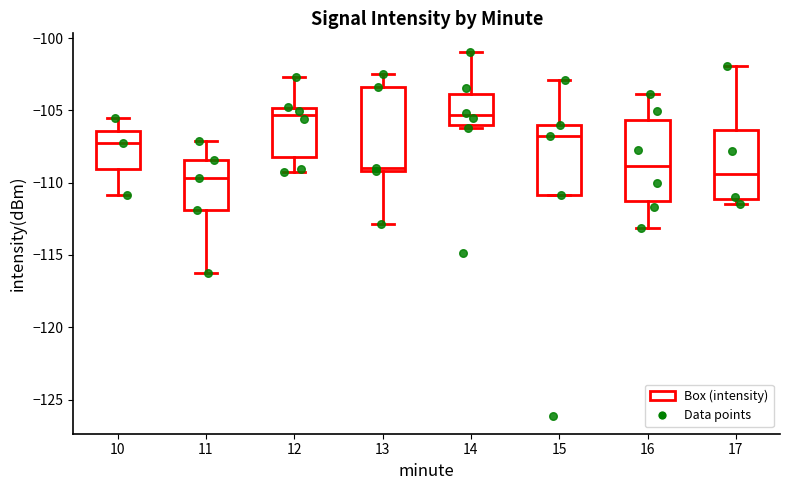

Where does the median line of the box at x = 12 sit on the y-axis? The values are not printed on the chart, so give them approximately, as read against the axis.

-105.5